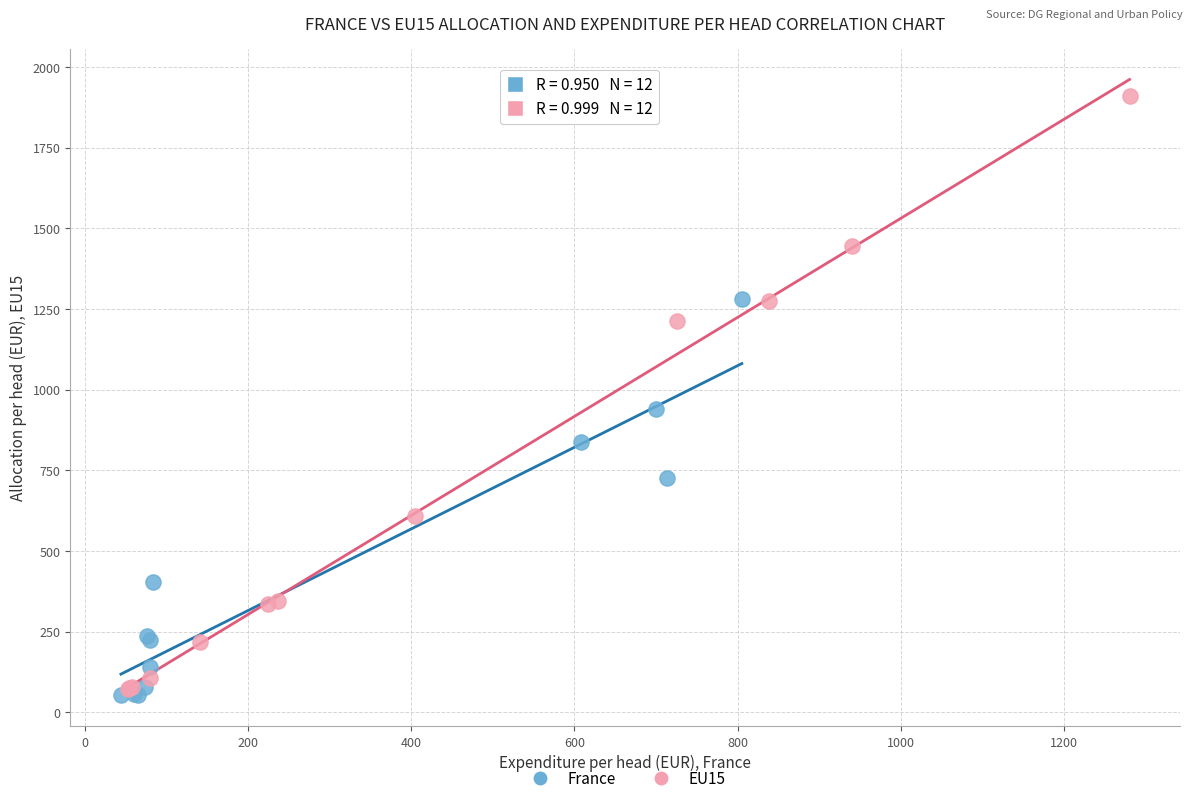

Which series has the widest spread of Y values?

EU15